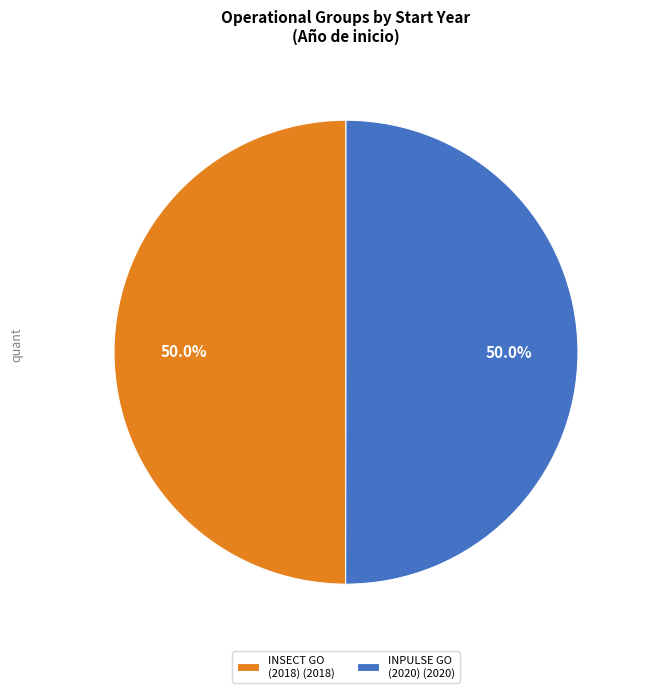

What is the ratio of the value at INPULSE GO (2020) (2020) to the value at INSECT GO (2018) (2018)?

1.0